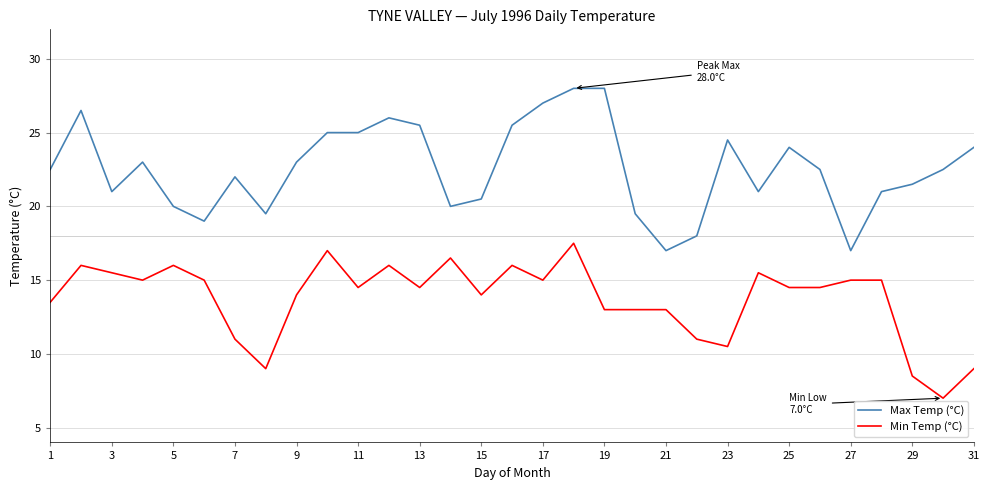

Rank the series by their maximum value, from highest to lowest.

Max Temp (°C), Min Temp (°C)